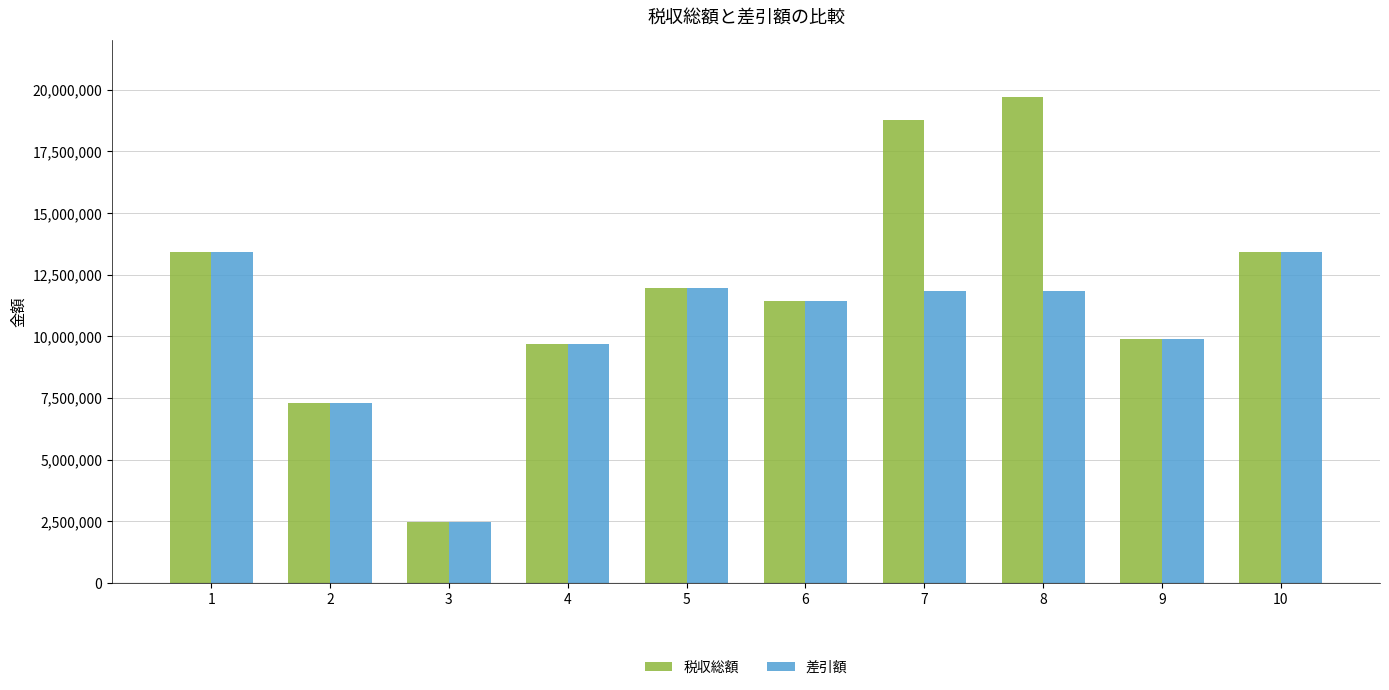

Which series has the largest range (max minus min)?

税収総額